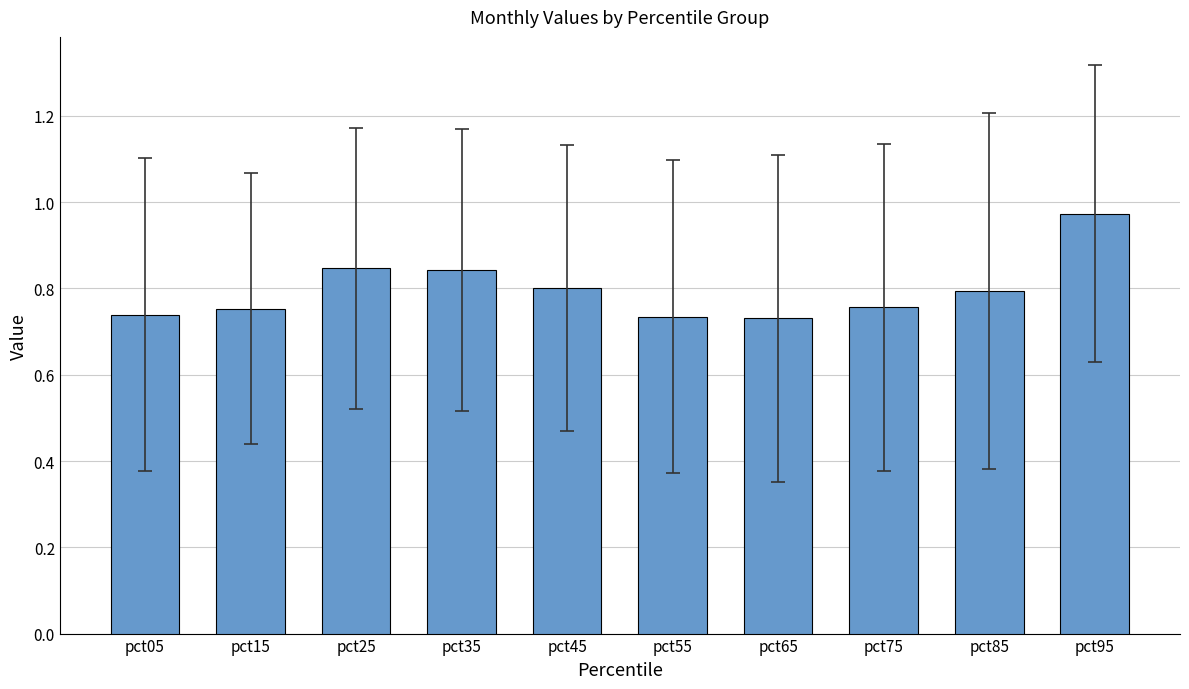

Is it true that the value at pct05 is 1.3?

False